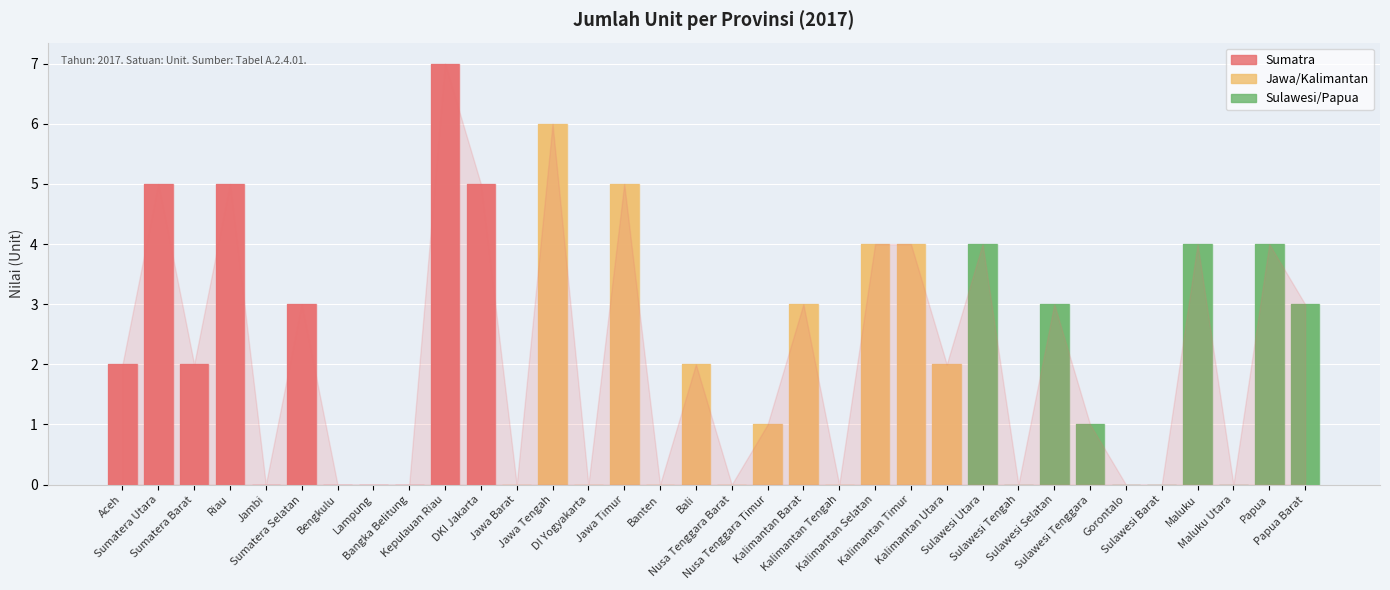

What is the maximum value shown in the chart?

7